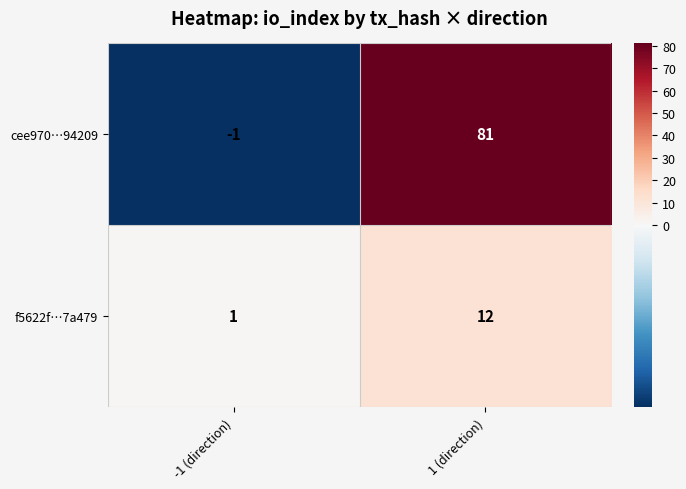

What is the maximum value shown in the chart?

81